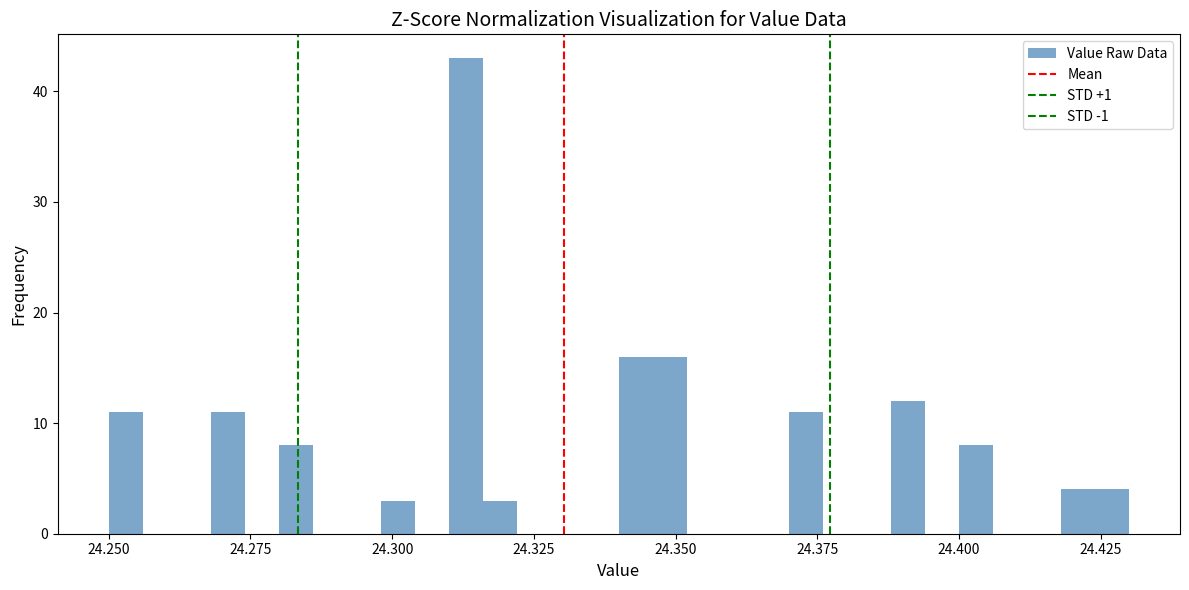

Around what value on the x-axis is the tallest bar? Give the approximate position of its centre, as read against the axis.

24.315